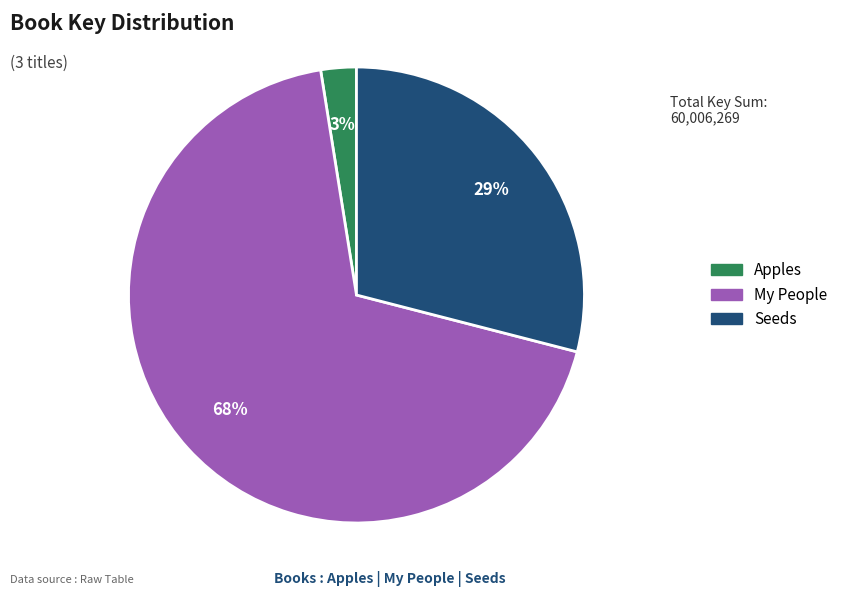

To the nearest percent, what portion does Apples represent?

3%